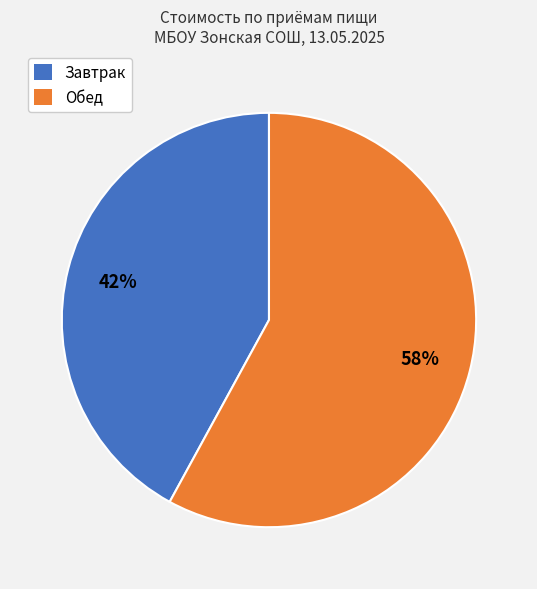

What is the smallest slice in the pie chart?

Завтрак